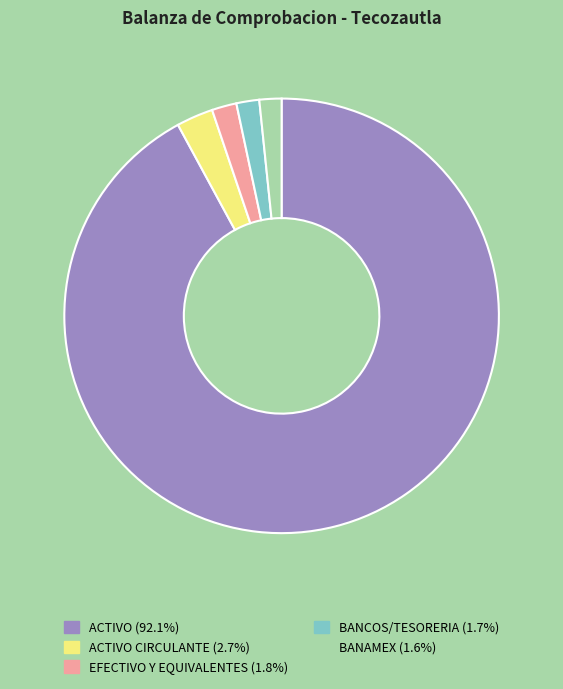

Is there a majority slice in this chart?

Yes